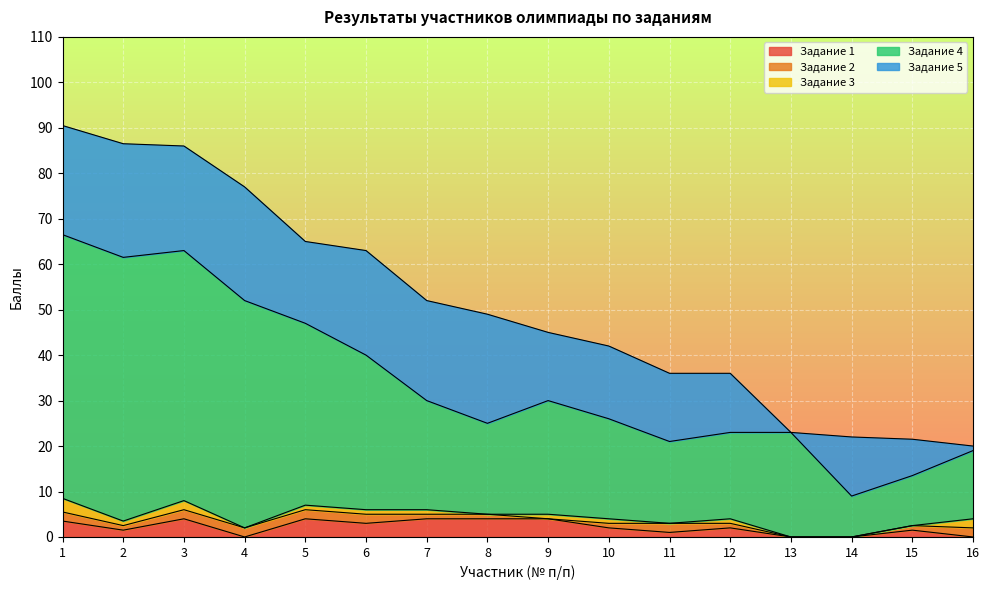

True or false: Задание 3 has more than 1 points higher than both neighbors.

True